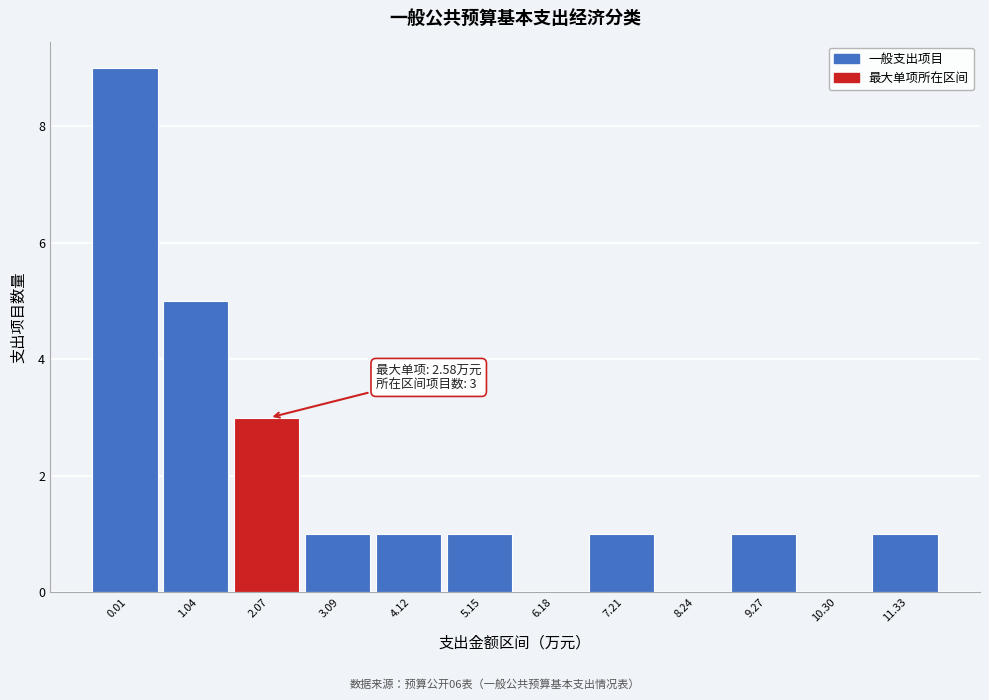

Reading left to right, transcribe all the data shown in this chart.

0.01=9	1.04=5	2.07=3	3.09=1	4.12=1	5.15=1	6.18=0	7.21=1	8.24=0	9.27=1	10.30=0	11.33=1